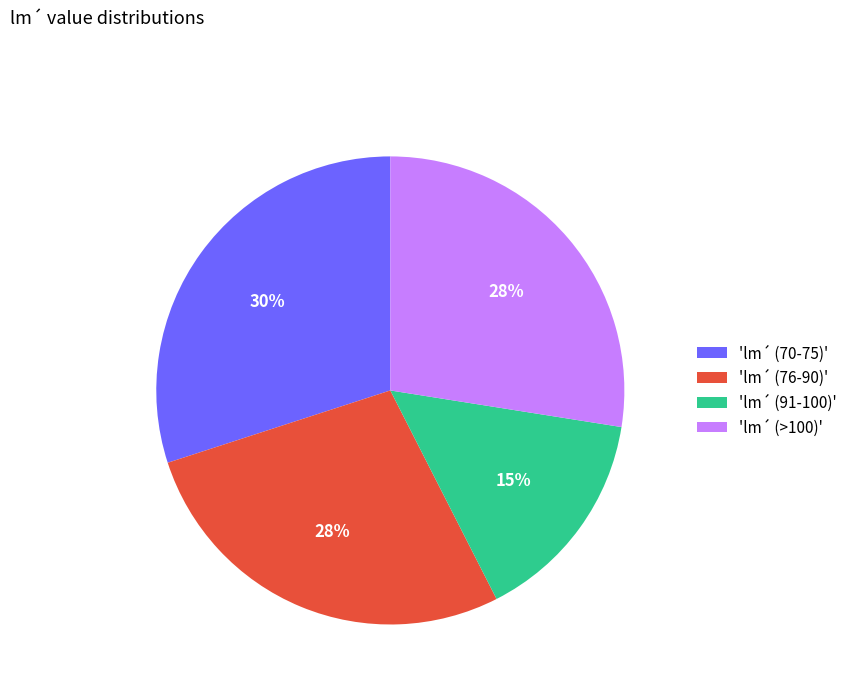

Is it true that 'lm´ (91-100)' is 22% of the pie?

False